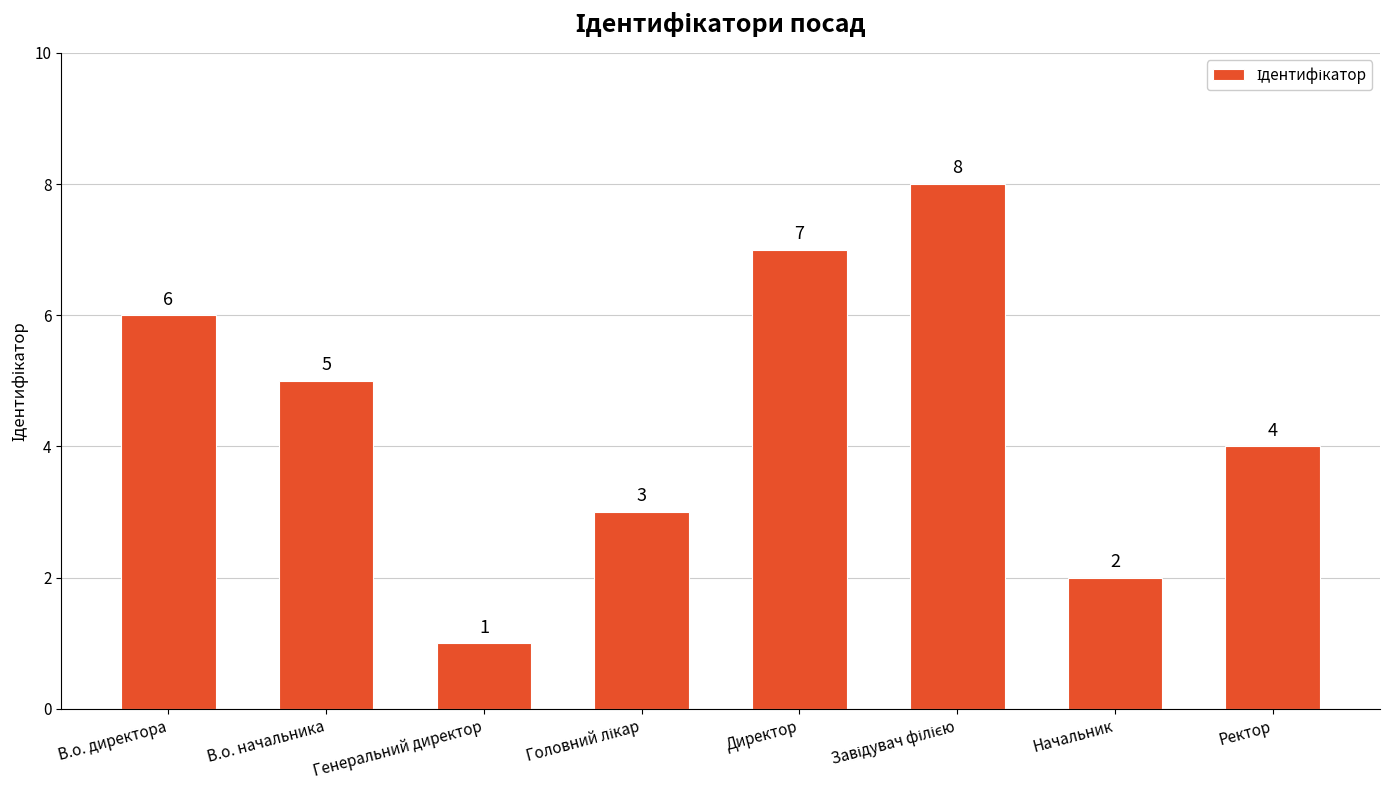

Is it true that the value at В.о. начальника is 5?

True